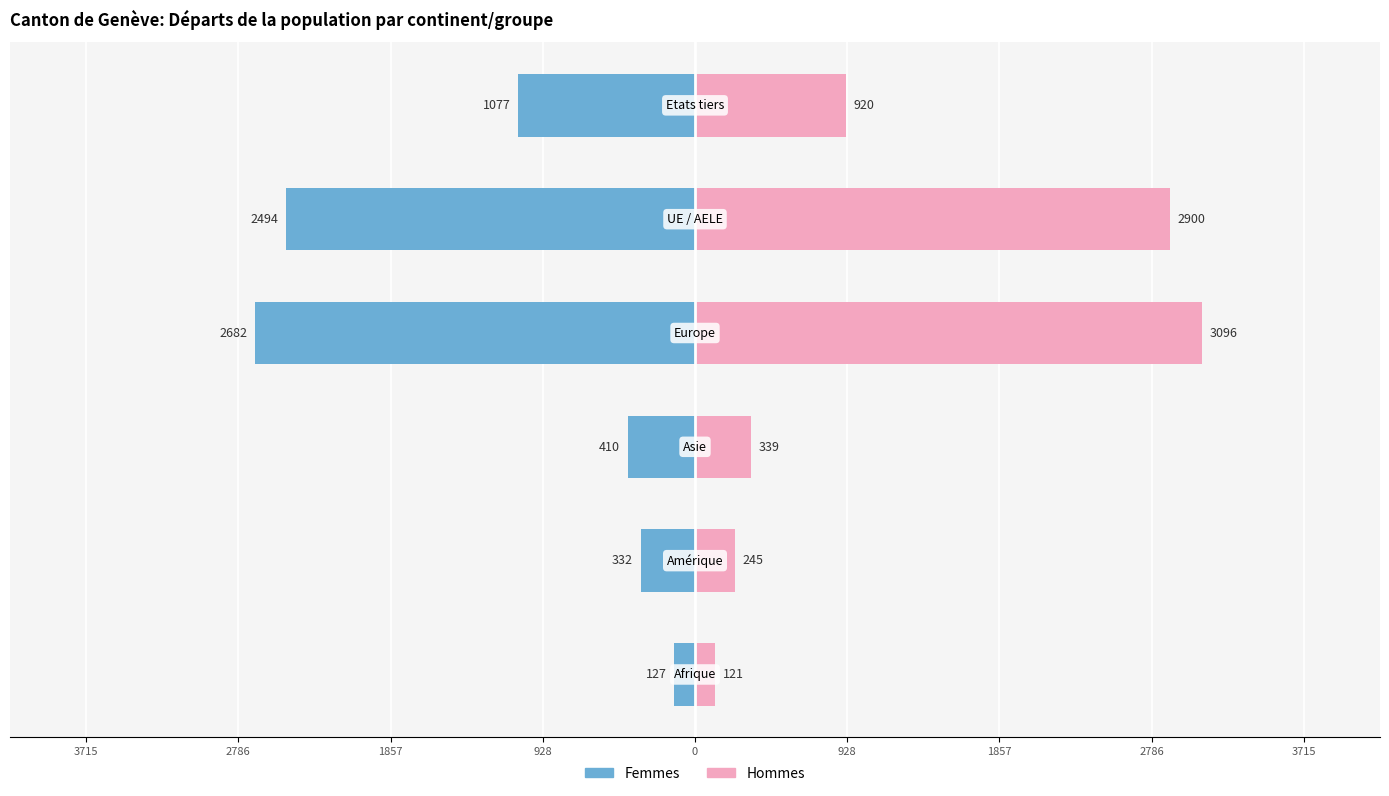

Does the chart contain stacked bars?

No